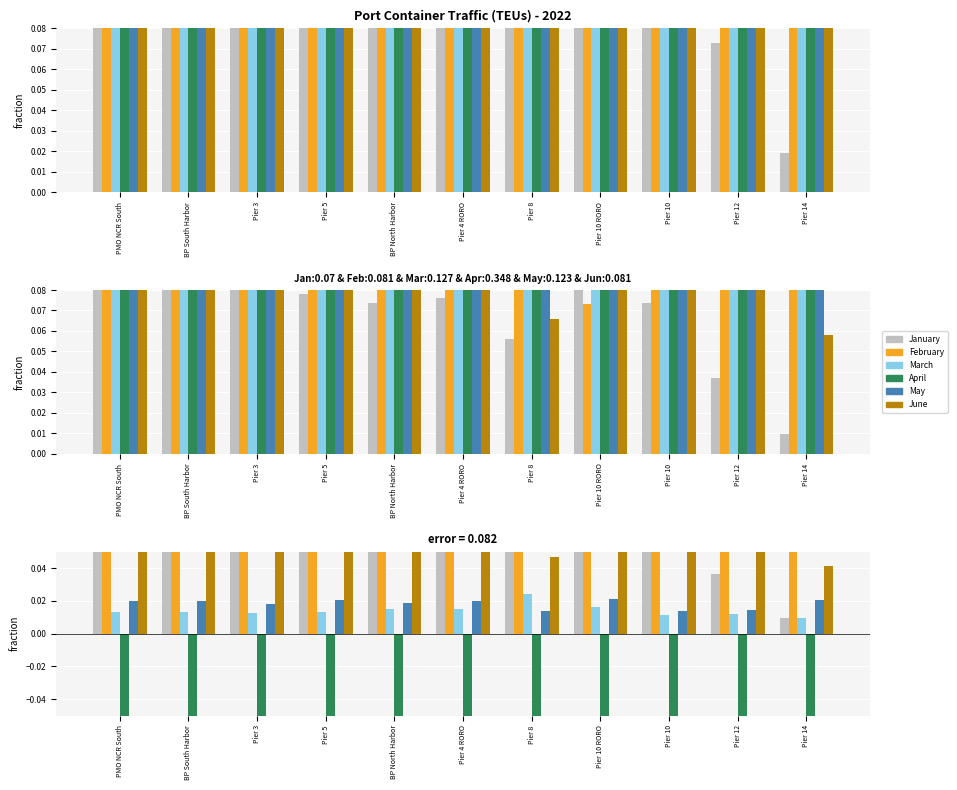

What is the average value of the February series?

0.1